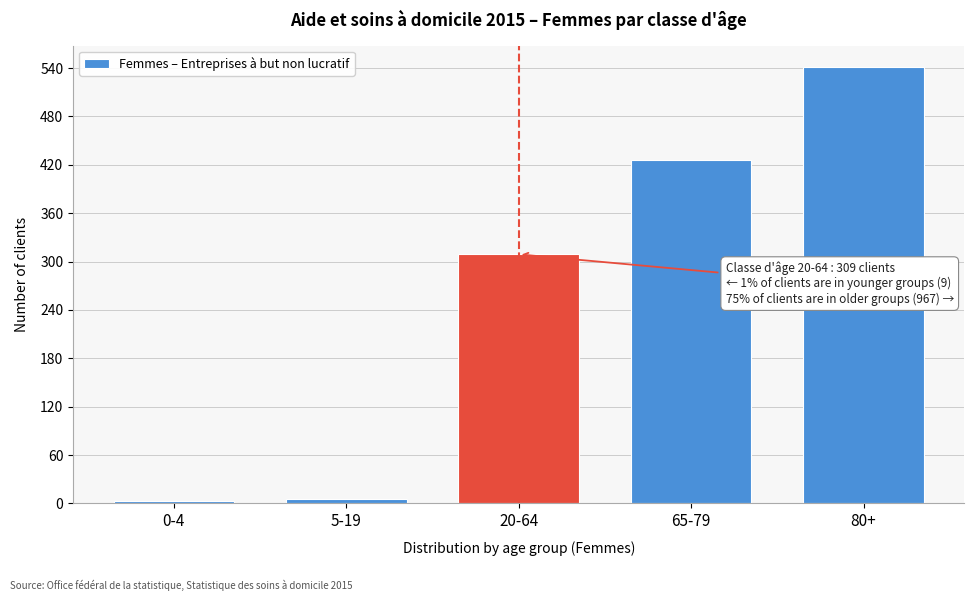

Reading left to right, transcribe all the data shown in this chart.

0-4=3	5-19=6	20-64=309	65-79=426	80+=541